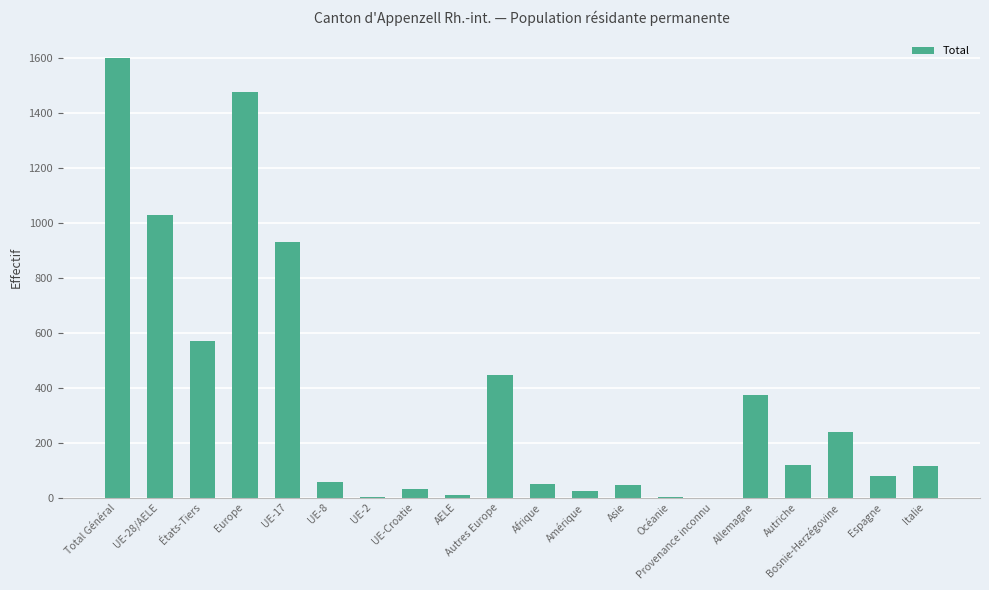

What is the sum of all values?

7202